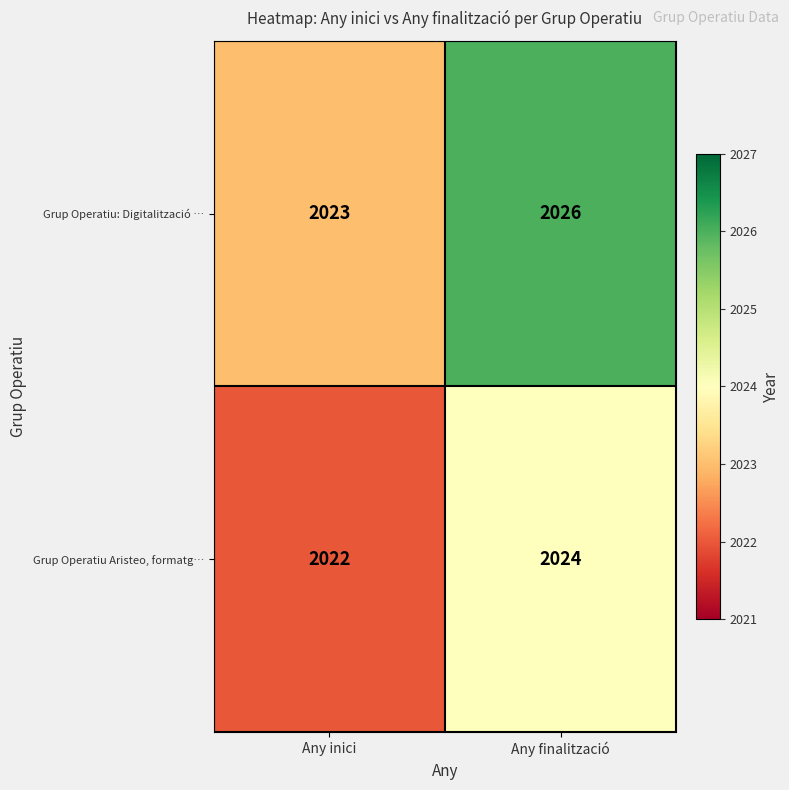

Which series has the largest total across all categories?

Grup Operatiu: Digitalització …